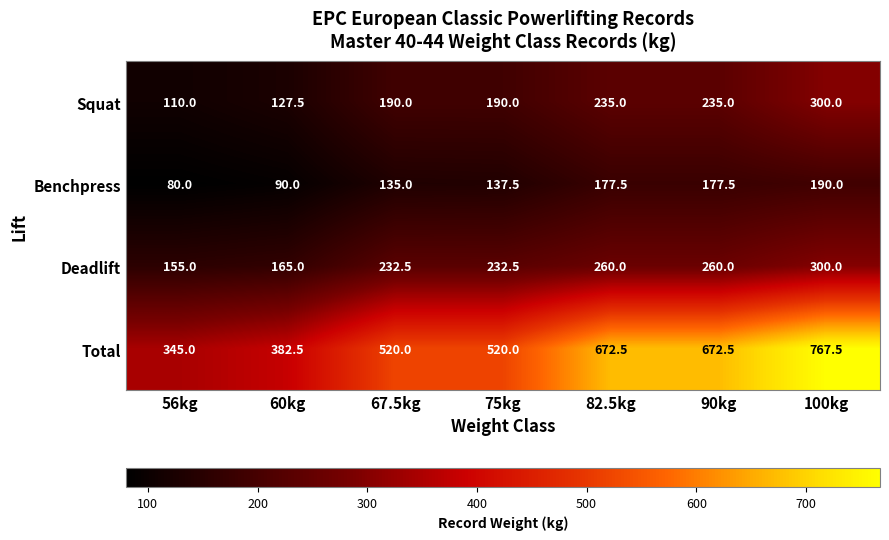

What is the difference between the second highest and second lowest values in the Benchpress series?

87.5